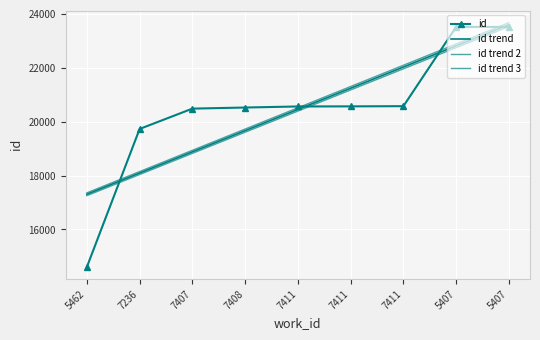

At which category is the sum across all series the highest?

5407